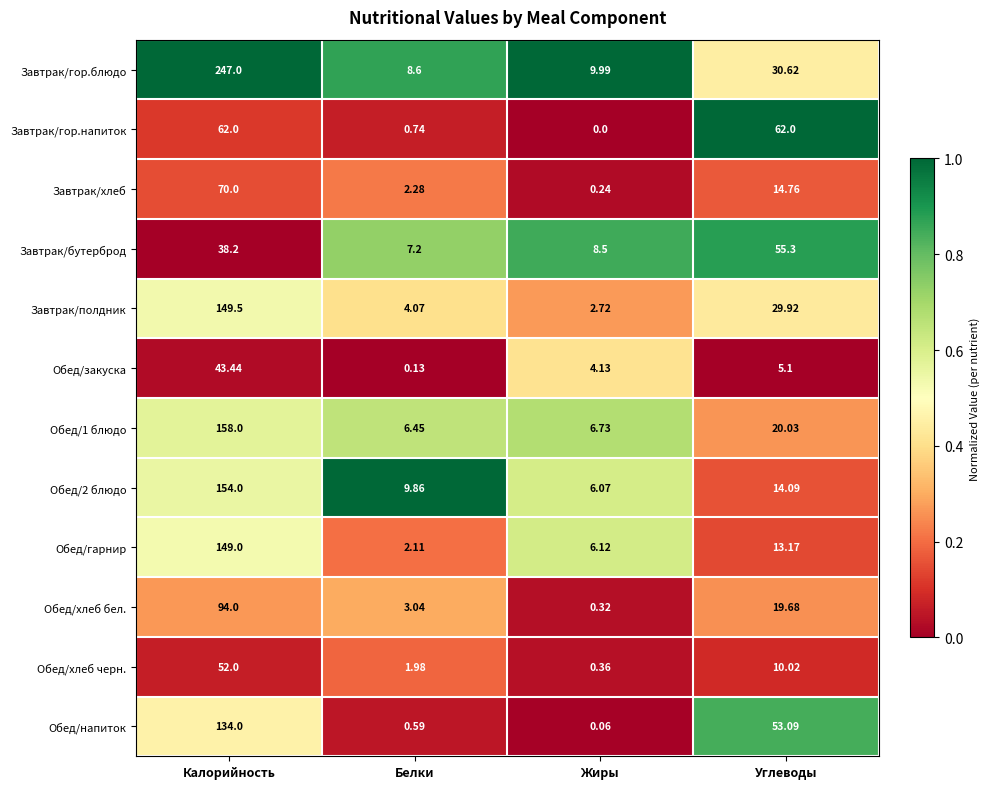

Between Белки and Жиры, which series saw the biggest shift?

Обед/гарнир